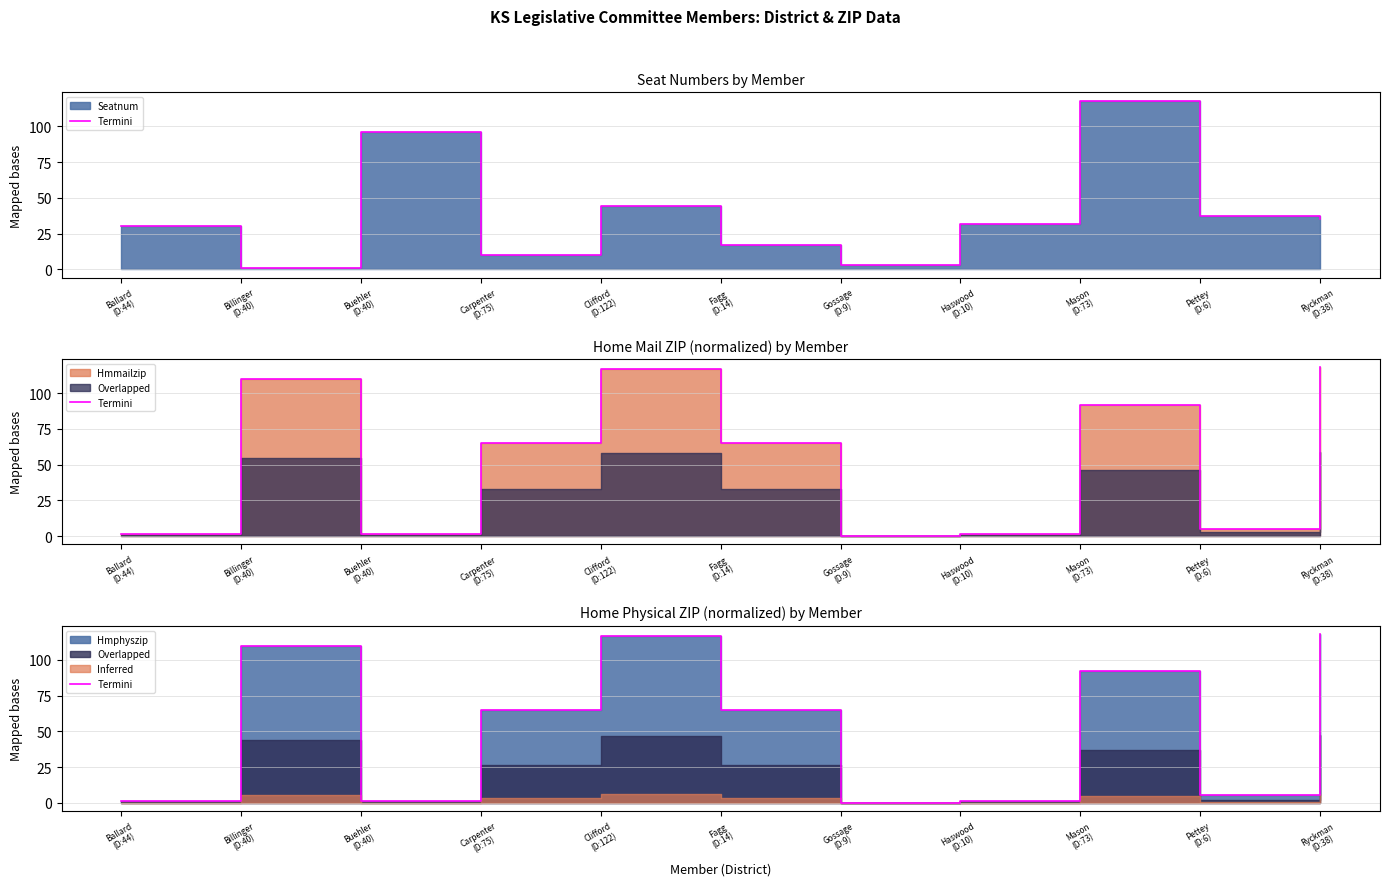

What value does the data have at Ryckman
(D:38)?

118.0